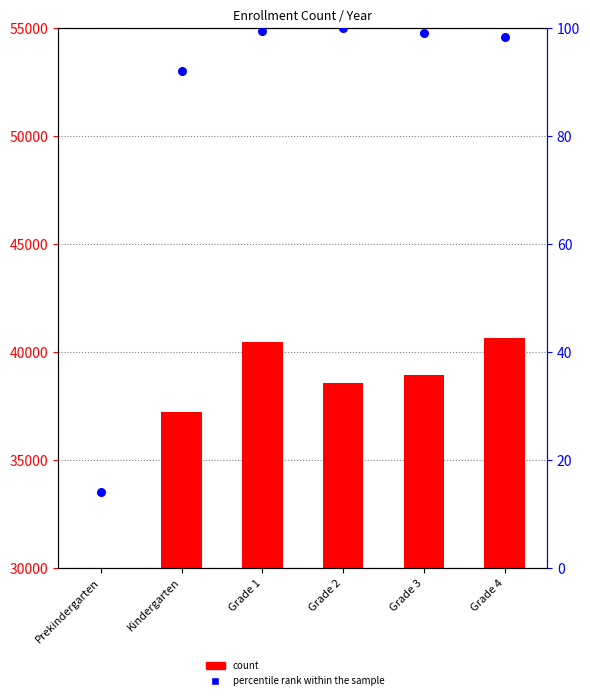

Which series has the largest total across all categories?

count